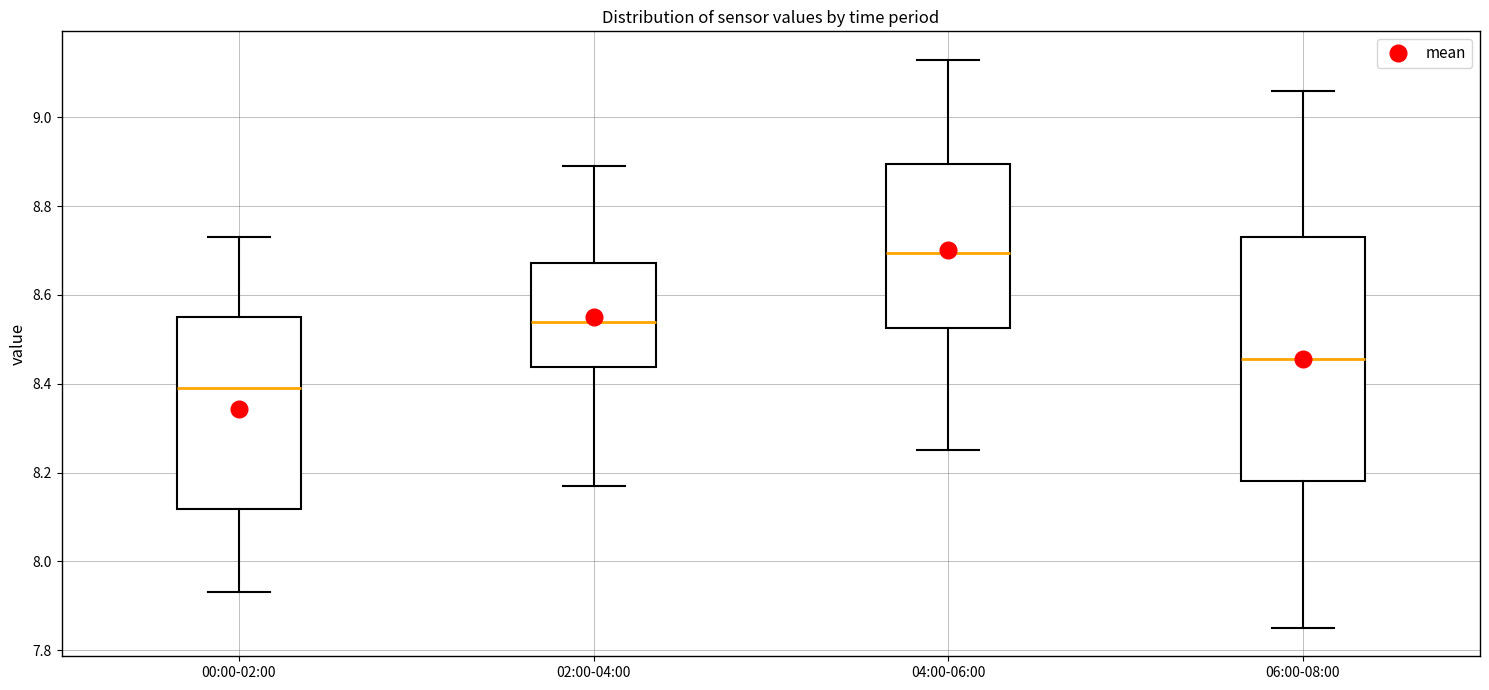

Reading left to right, read every box against the y-axis: the position of its median line, the range the box covers, and the ends of its whiskers. The values are not printed on the chart, so give them approximately, as read against the axis.

00:00-02:00: median 8.40, box 8.12 to 8.56, whiskers 7.94 to 8.74
02:00-04:00: median 8.54, box 8.44 to 8.68, whiskers 8.18 to 8.90
04:00-06:00: median 8.70, box 8.52 to 8.90, whiskers 8.26 to 9.14
06:00-08:00: median 8.46, box 8.18 to 8.74, whiskers 7.86 to 9.06